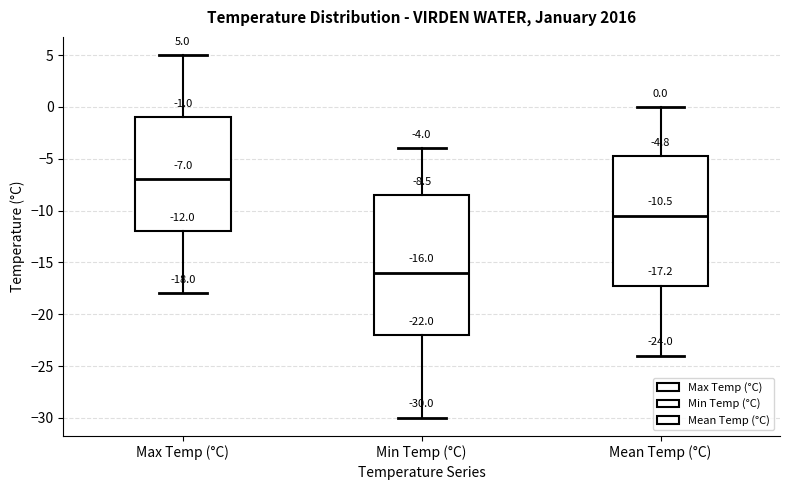

Which box has the lowest median line?

Min Temp (°C)